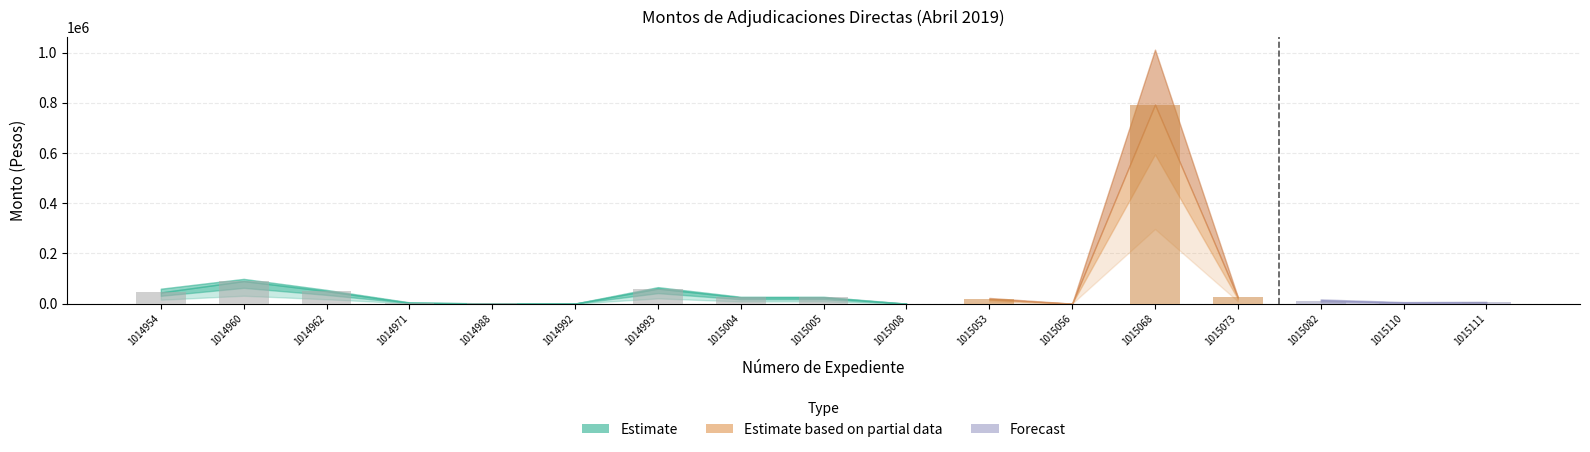

How many categories are shown in the chart?

17